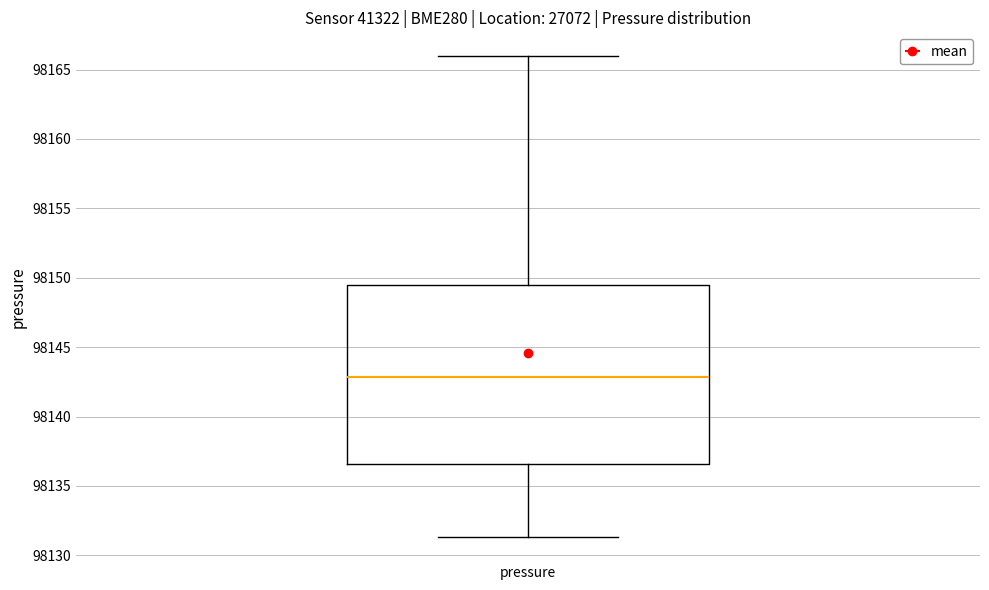

Where does the lower whisker of the box for pressure end on the y-axis? The values are not printed on the chart, so give them approximately, as read against the axis.

98131.5